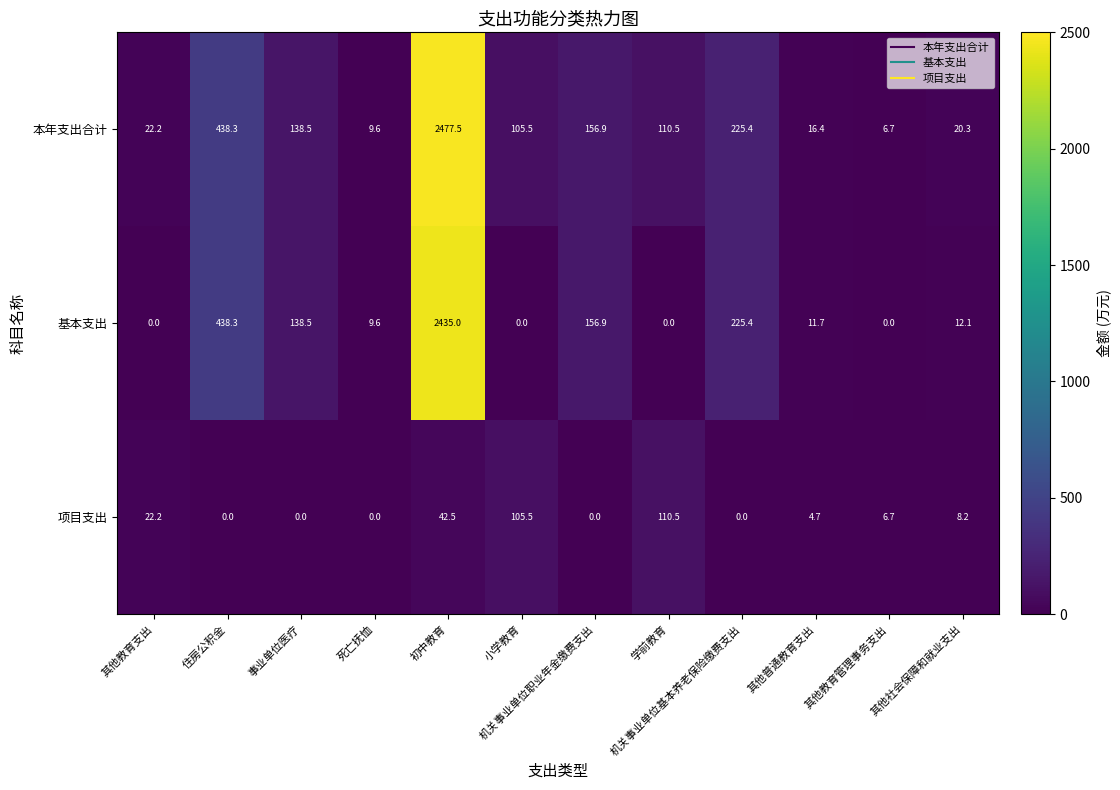

What is the difference between the maximum and minimum values in the 项目支出 series?

110.5